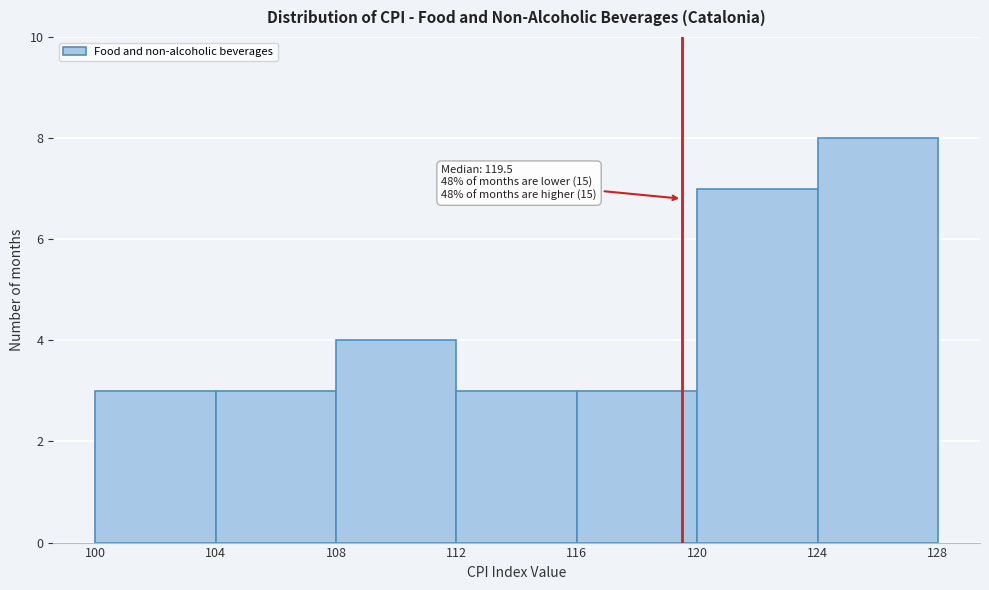

Over which range of the x-axis is the bar tallest?

124 to 128